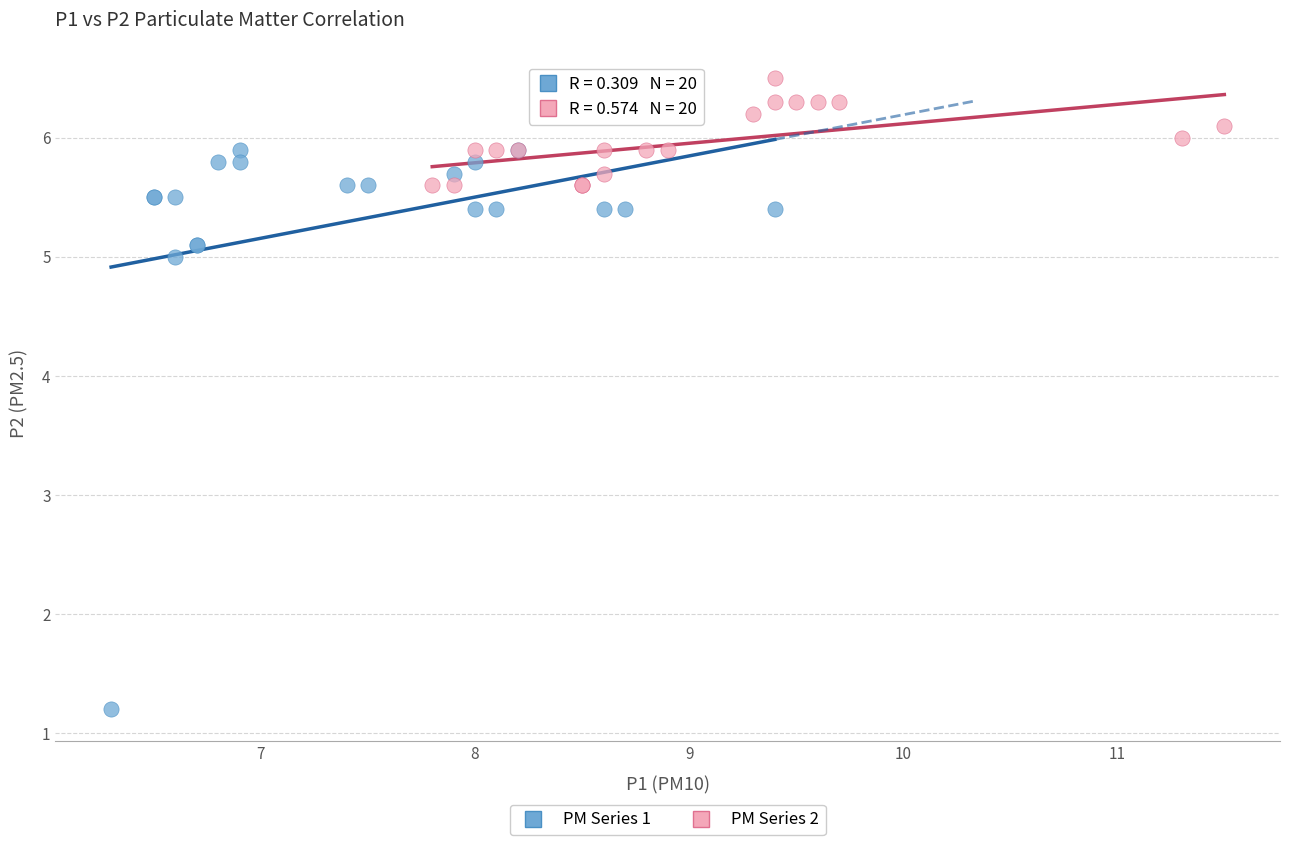

Which series reaches the maximum Y coordinate?

PM Series 2